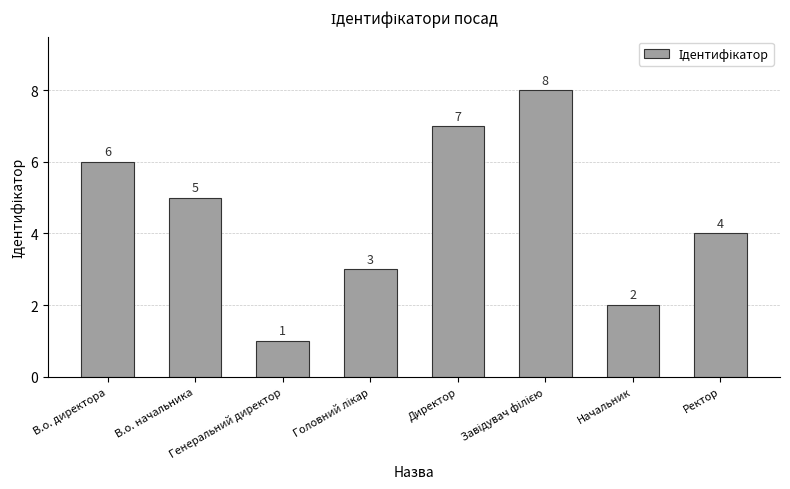

How many values are between 3 and 7?

5